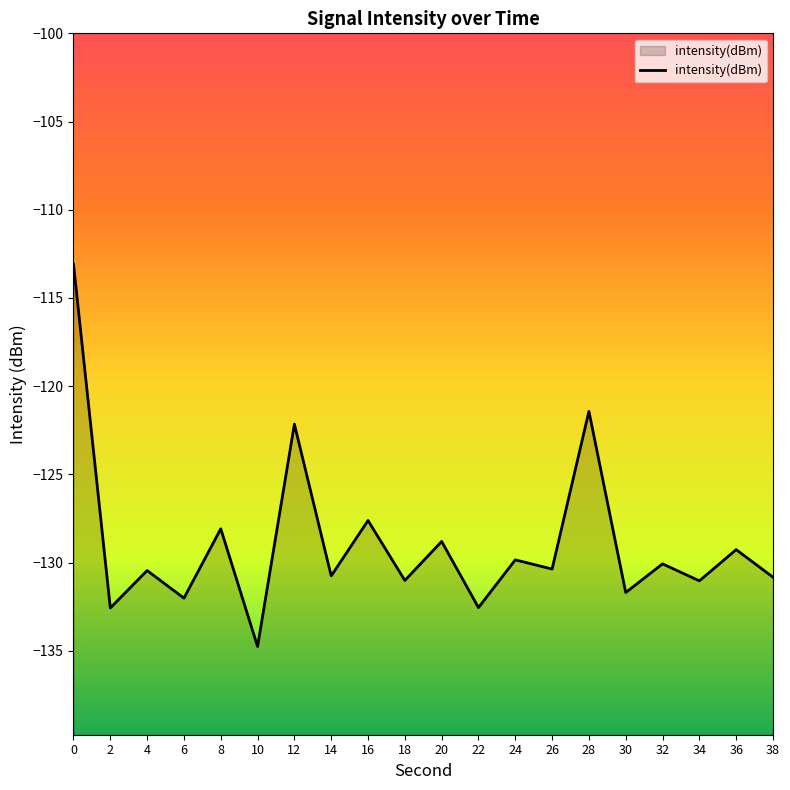

What is the sum of the values at 36 and 6?

-261.3